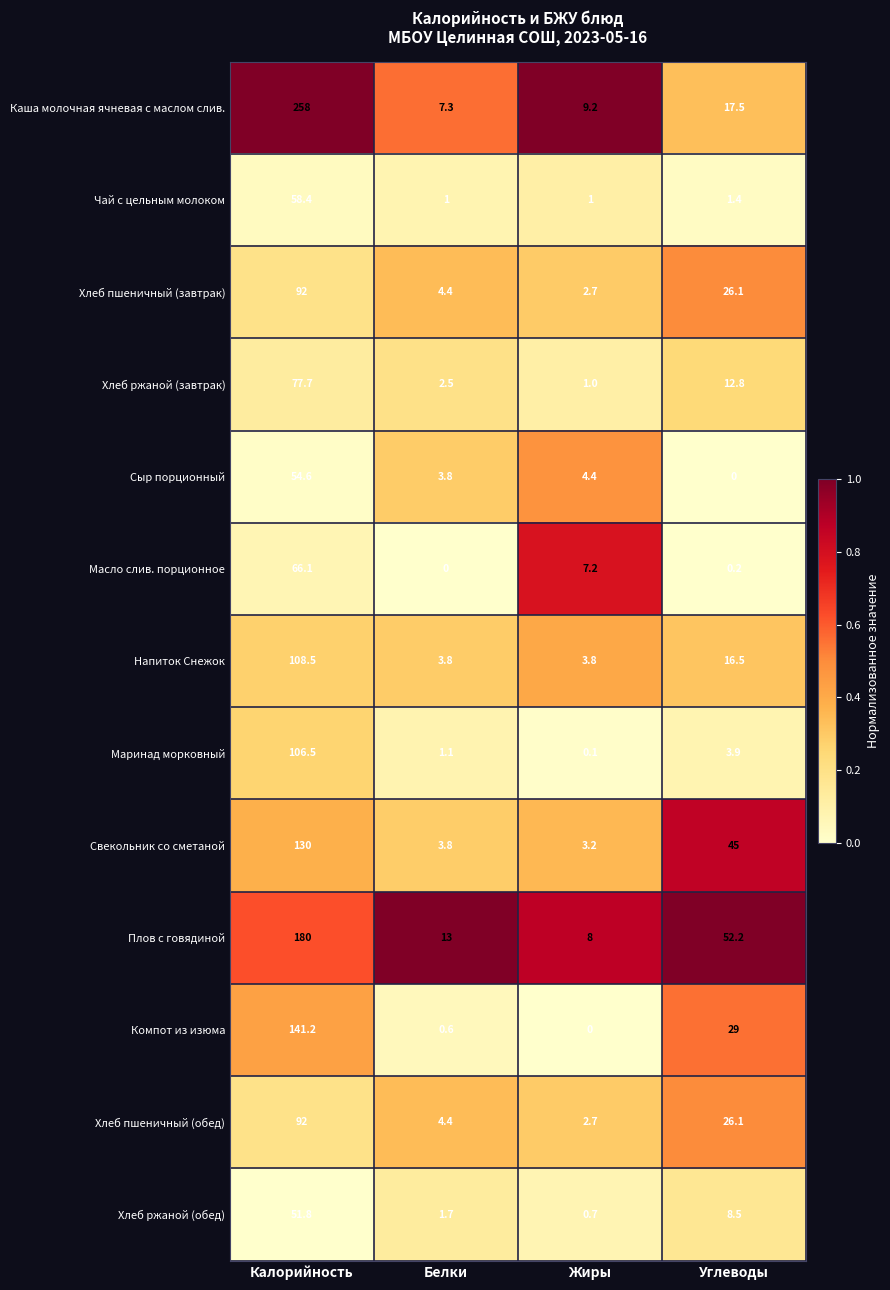

How many categories are shown in the chart?

4